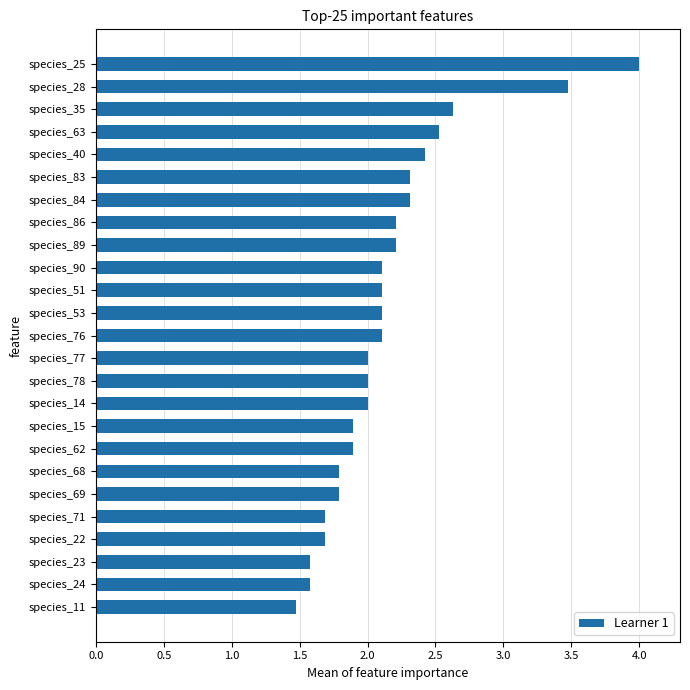

The value at species_11 is 1.5. True or false?

True